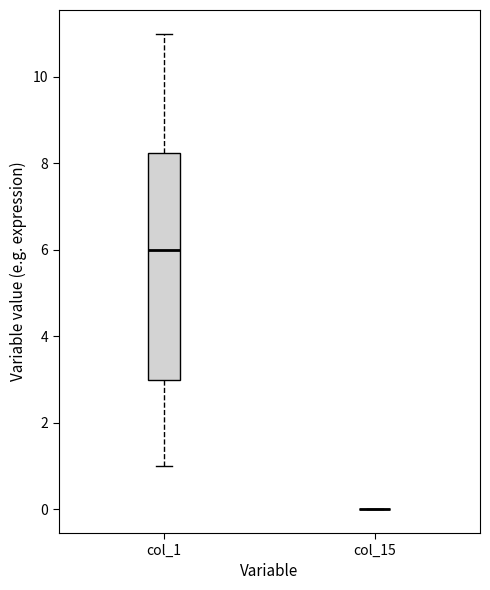

Comparing the boxes themselves (not the whiskers), which one is the tallest?

col_1